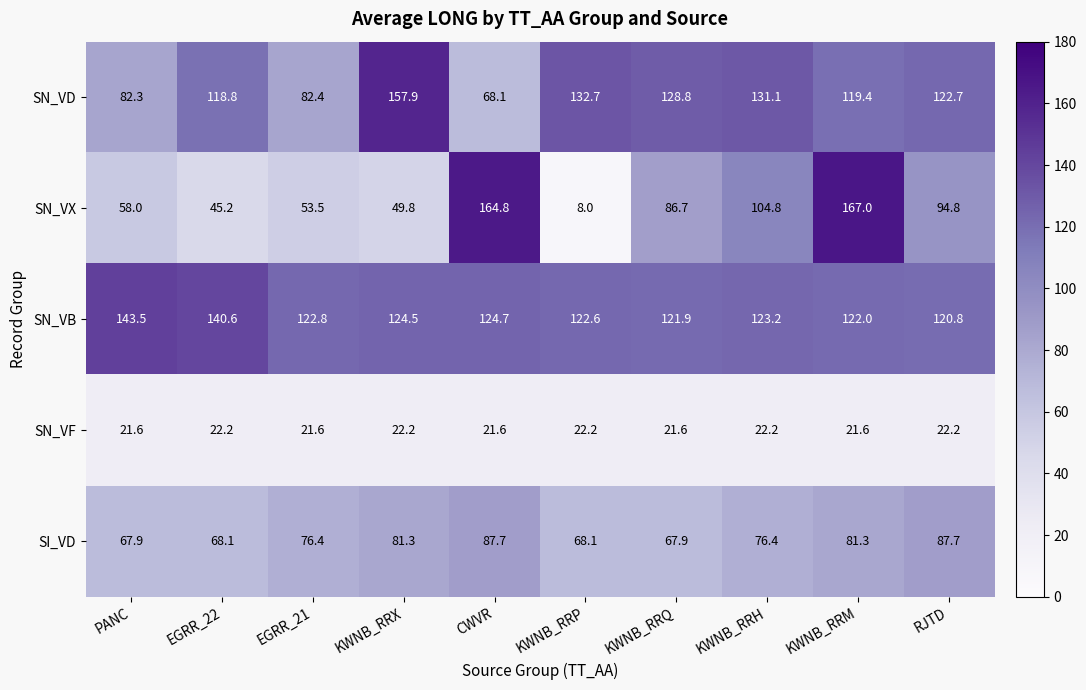

What is the difference between the highest and lowest values at RJTD?

100.5